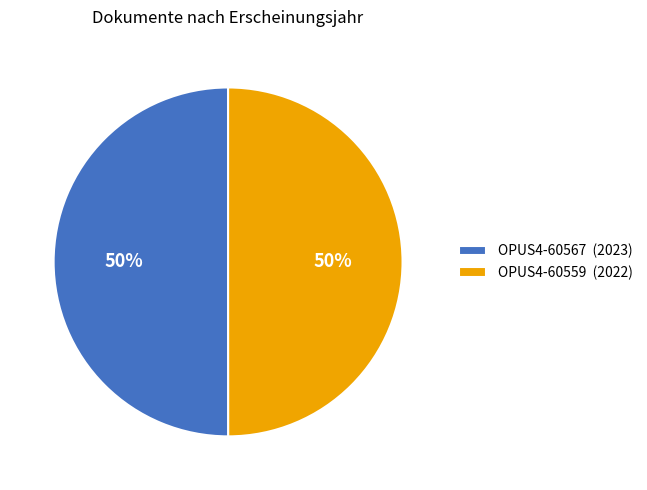

Approximately how many times larger is the value at OPUS4-60559 (2022) compared to OPUS4-60567 (2023)?

1.0